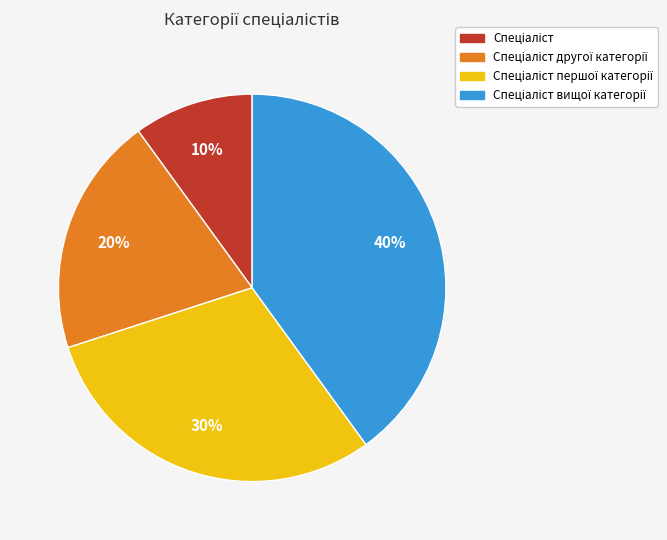

To the nearest percent, what is the difference between the largest and smallest slice percentages?

30%